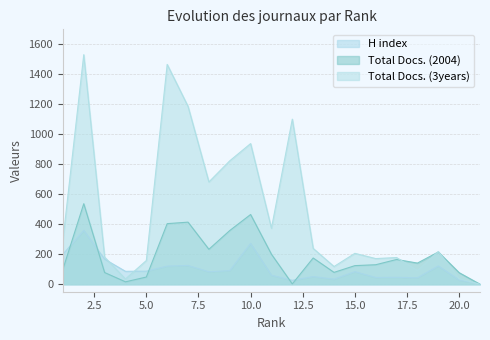

How many data points in Total Docs. (3years) are less than 218?

10